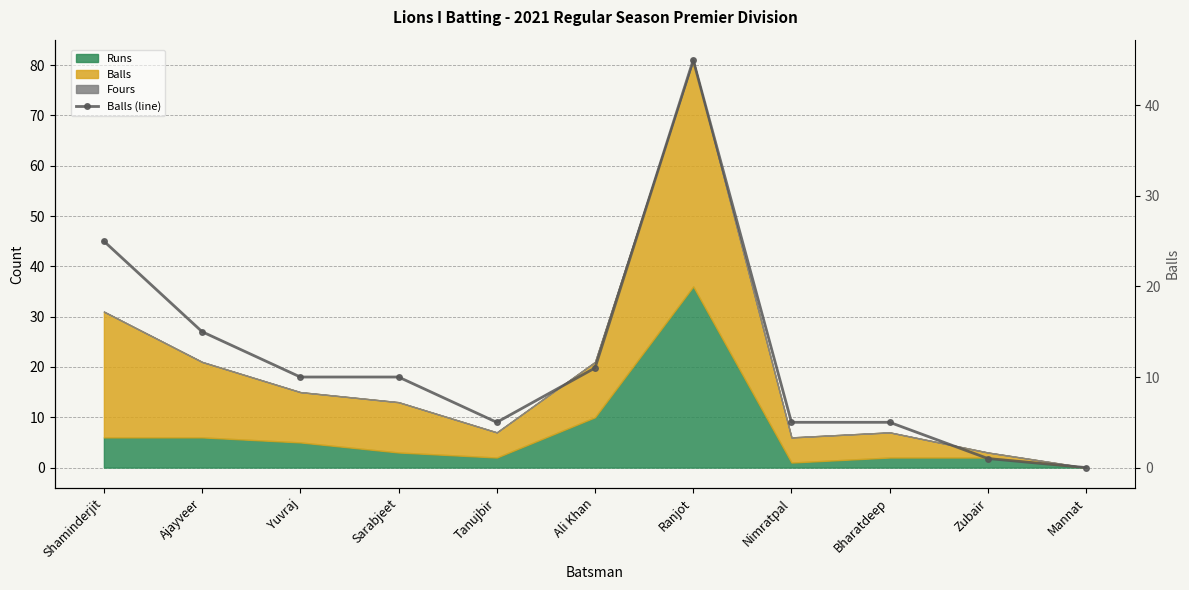

At which label does the data first exceed 10?

Shaminderjit